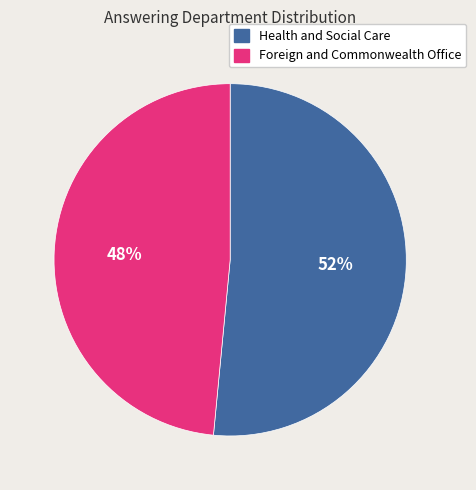

Do Foreign and Commonwealth Office and Health and Social Care together represent more than half of the pie?

Yes